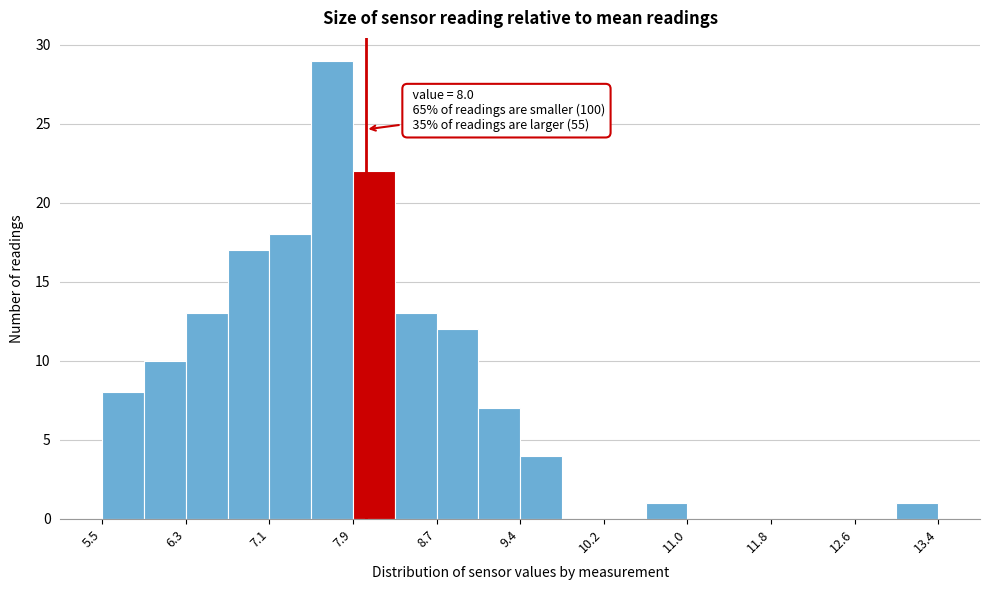

Around what value on the x-axis is the tallest bar? Give the approximate position of its centre, as read against the axis.

7.7